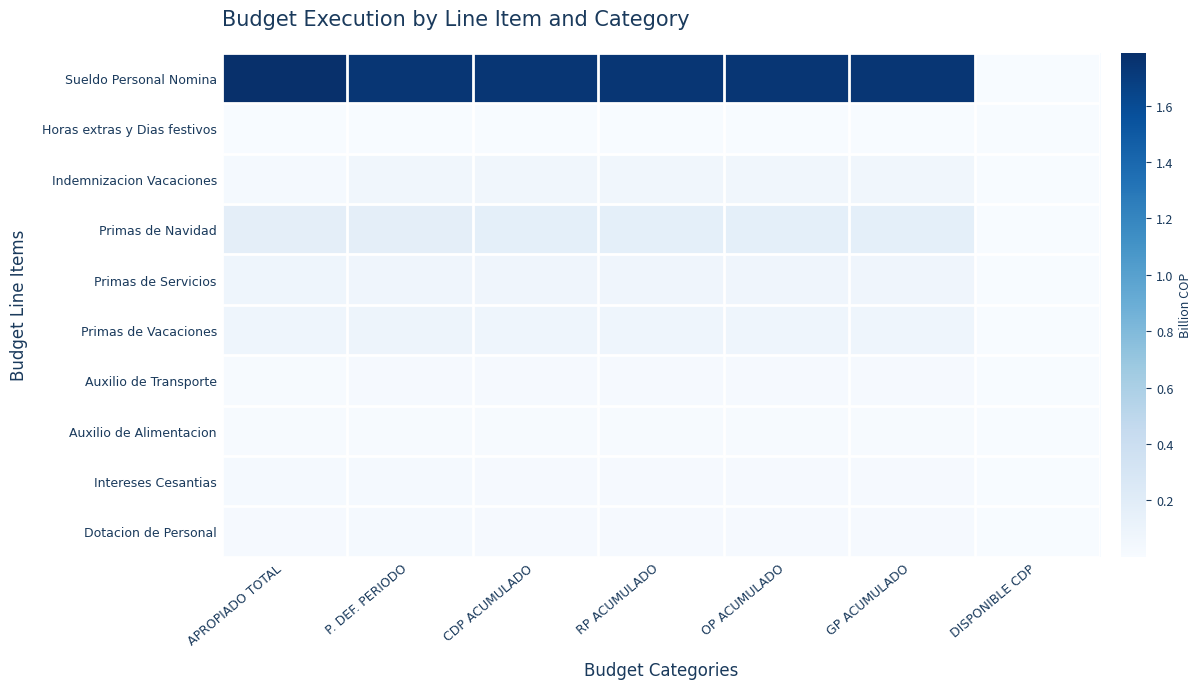

What is the spread (max minus min) of values at GP ACUMULADO?

1.7